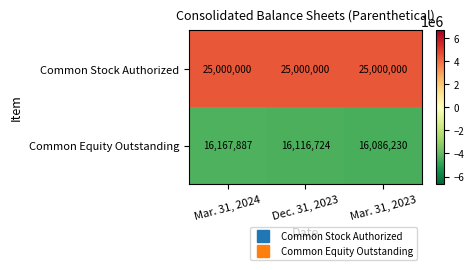

Is it true that Common Stock Authorized equals 12766609 at Dec. 31, 2023?

False